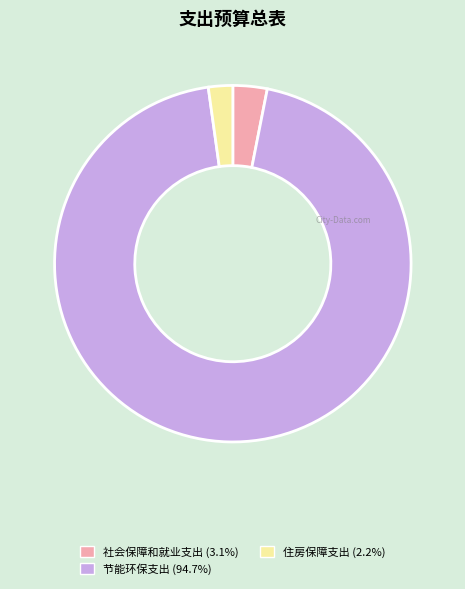

Rank the categories by value from lowest to highest.

住房保障支出, 社会保障和就业支出, 节能环保支出